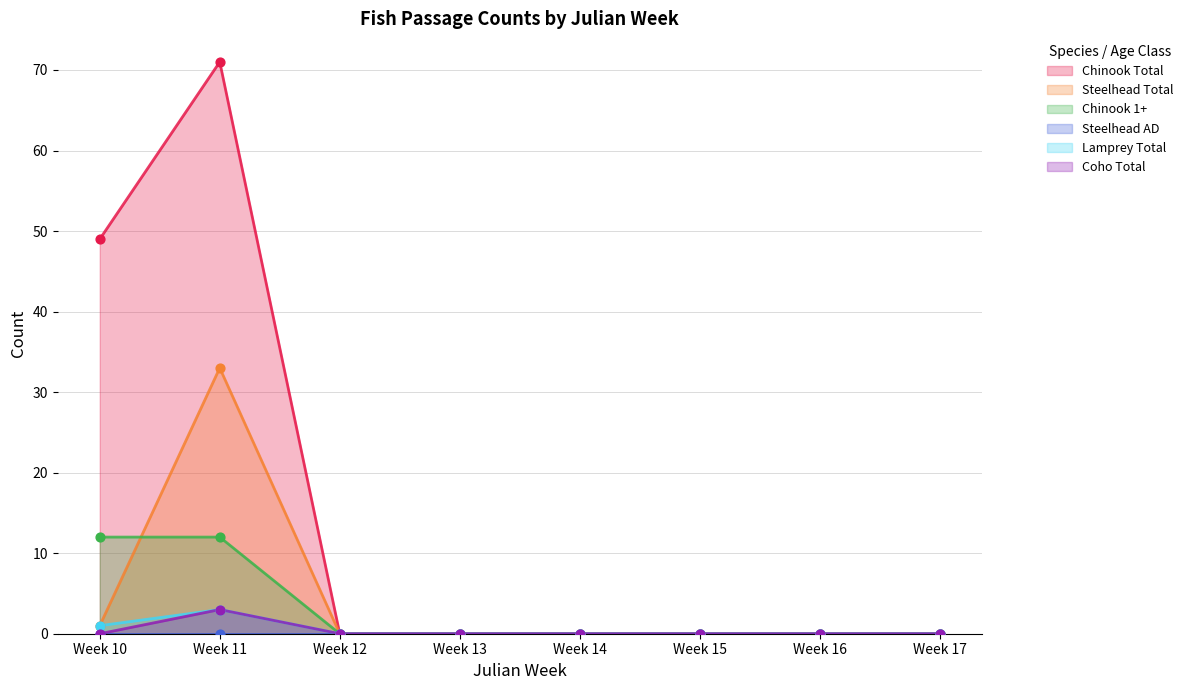

Which series has the widest spread of Y values?

Chinook Total